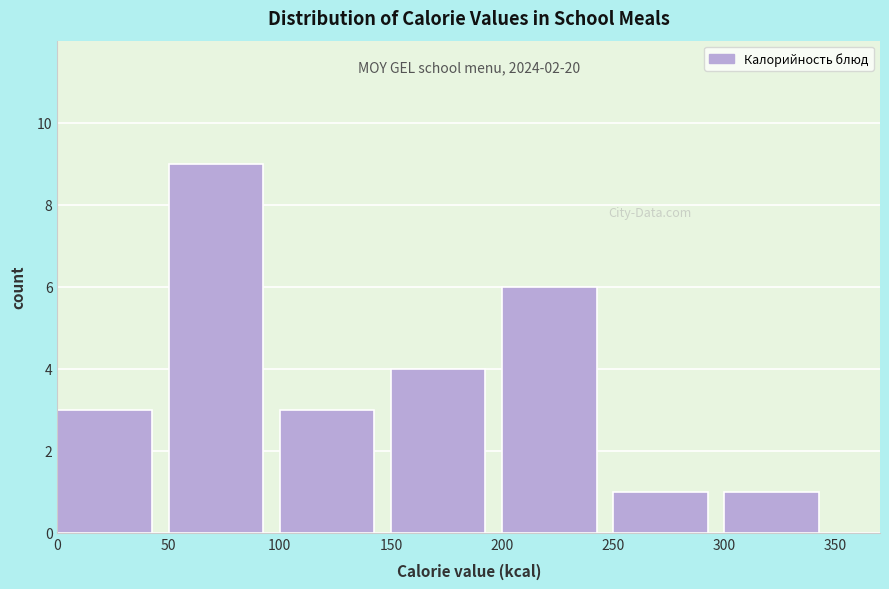

Which range on the x-axis has the tallest bar?

50 to 100